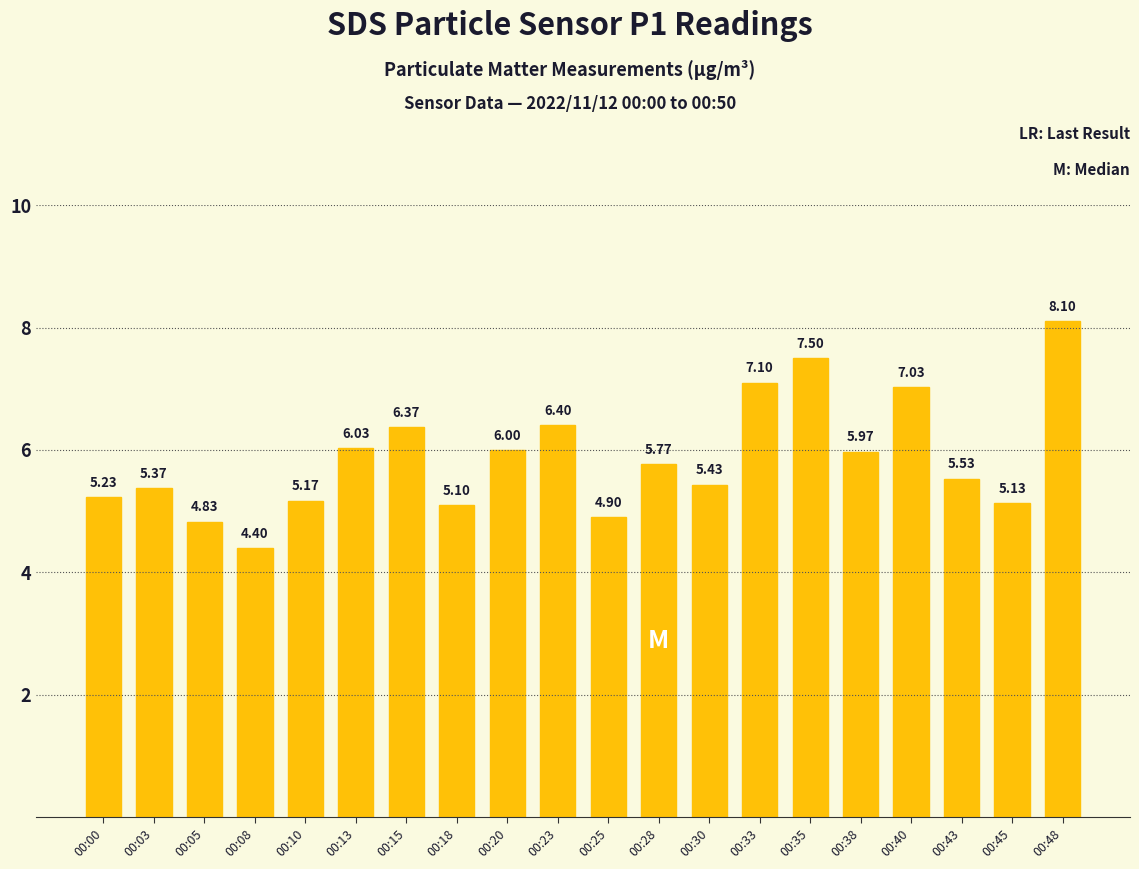

What is the value of the 6th bar from the left?

6.0